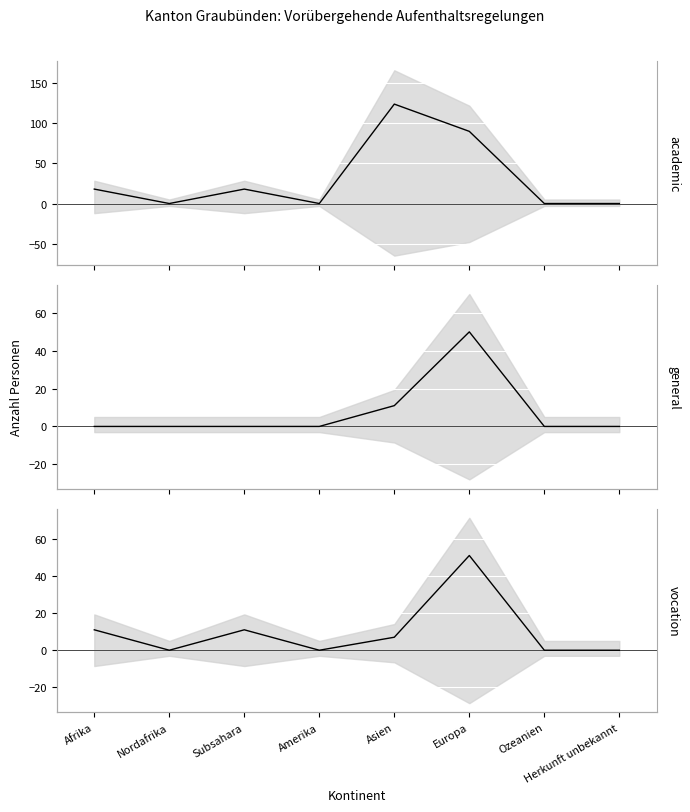

Is it true that Asylgewährungen Total (col_7) equals 0 at Ozeanien?

True